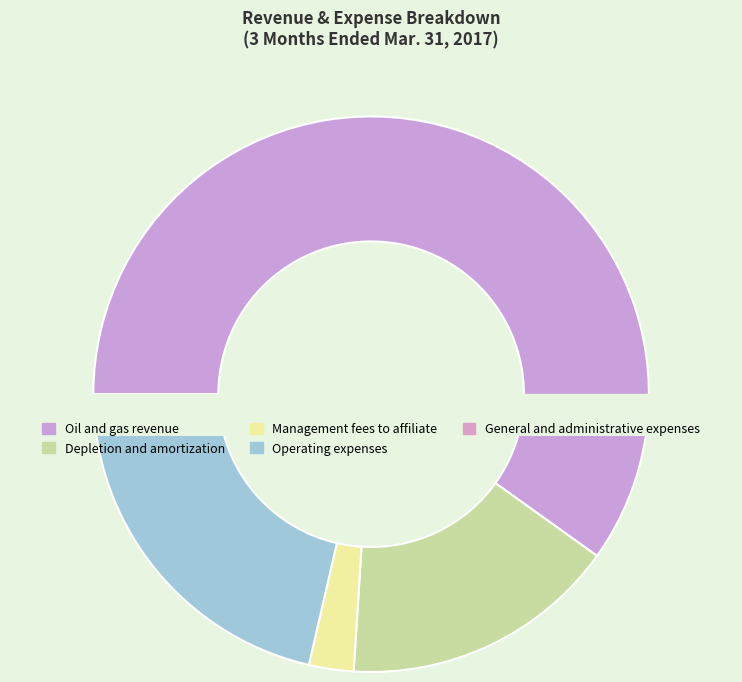

To the nearest percent, what is the difference between the Oil and gas revenue and Management fees to affiliate slice percentages?

57%